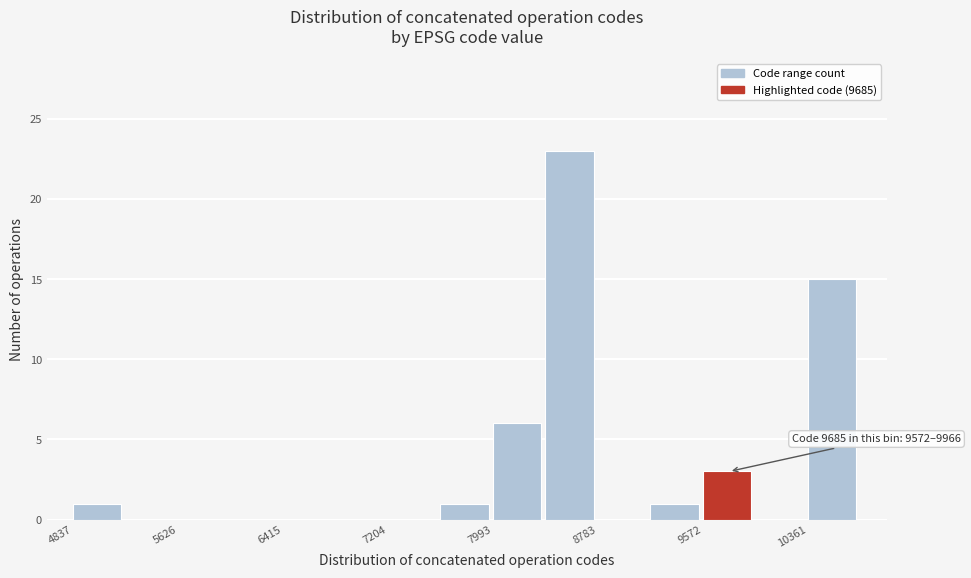

Read against the x-axis, roughly where is the centre of the tallest bar?

8600